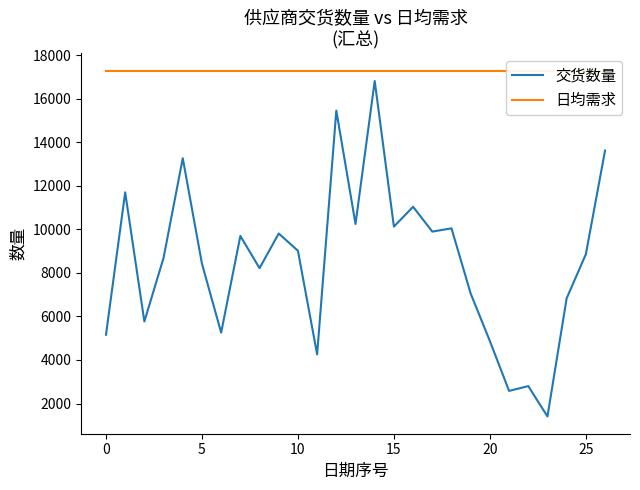

What is the lowest value of the 交货数量 series?

1406